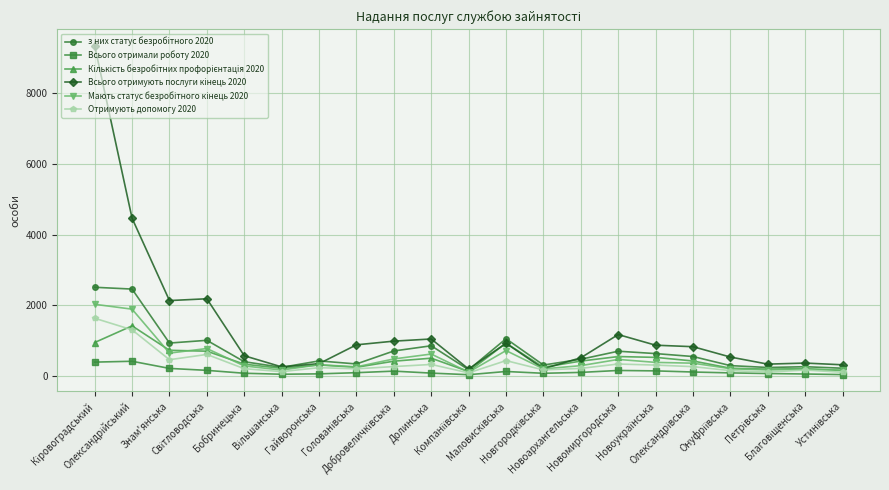

What is the maximum value shown in the chart?

9337